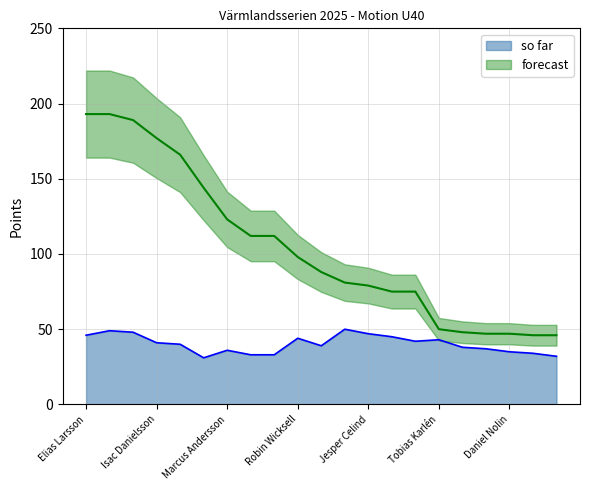

True or false: forecast has more than 1 points higher than both neighbors.

False